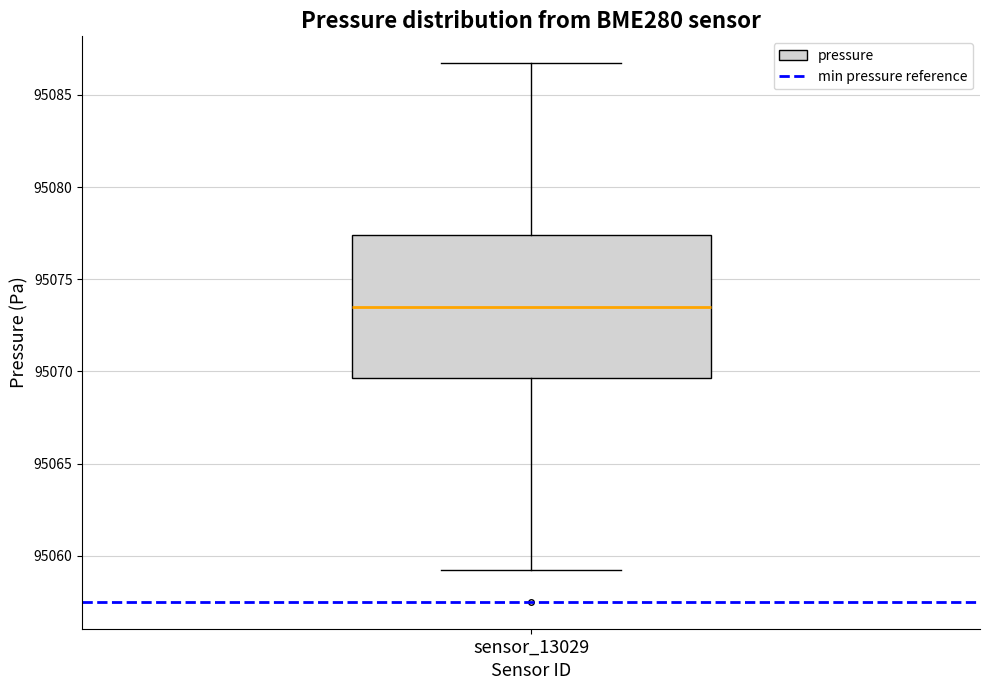

Where does the upper whisker of the box for sensor_13029 end on the y-axis? The values are not printed on the chart, so give them approximately, as read against the axis.

95086.5